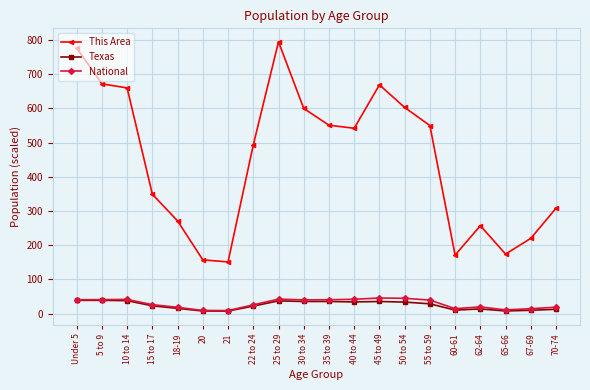

Does the chart have visible grid lines?

Yes